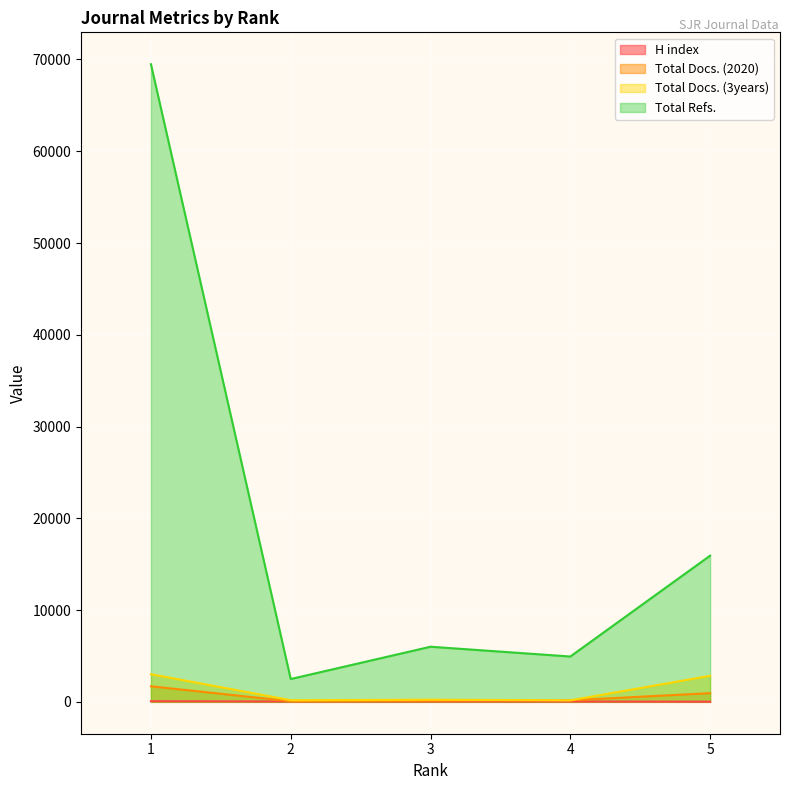

What is the total value across all series at 4?

5304